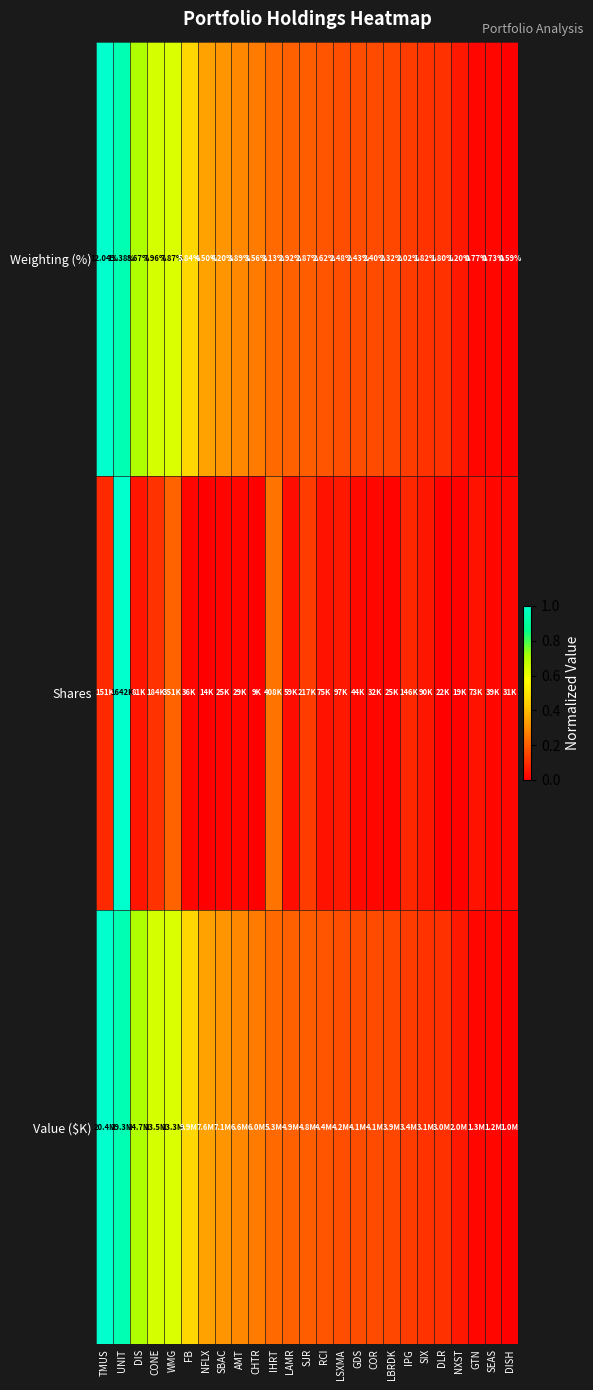

Count the number of categories in the chart.

25